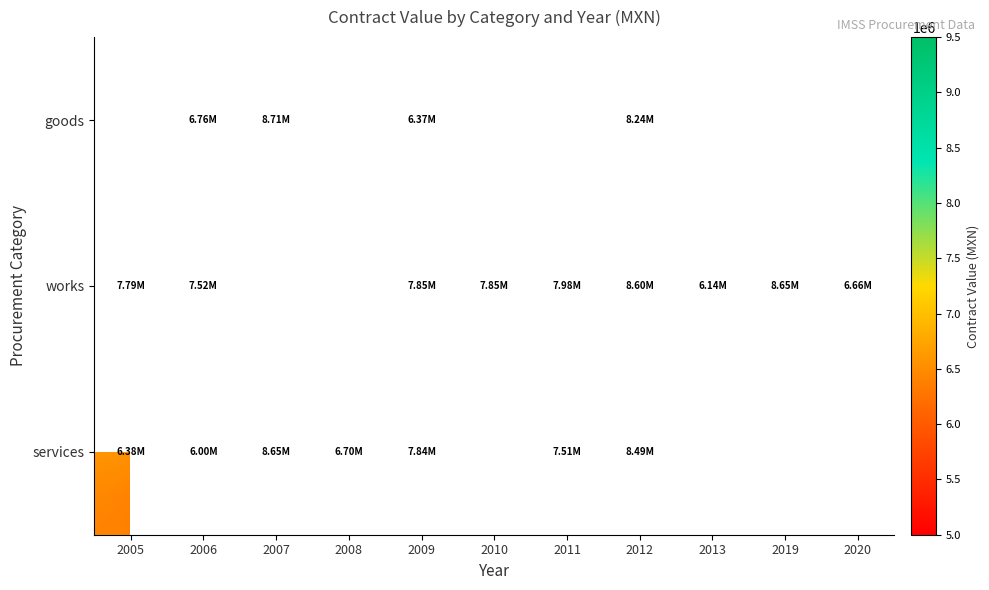

How many categories are shown in the chart?

11